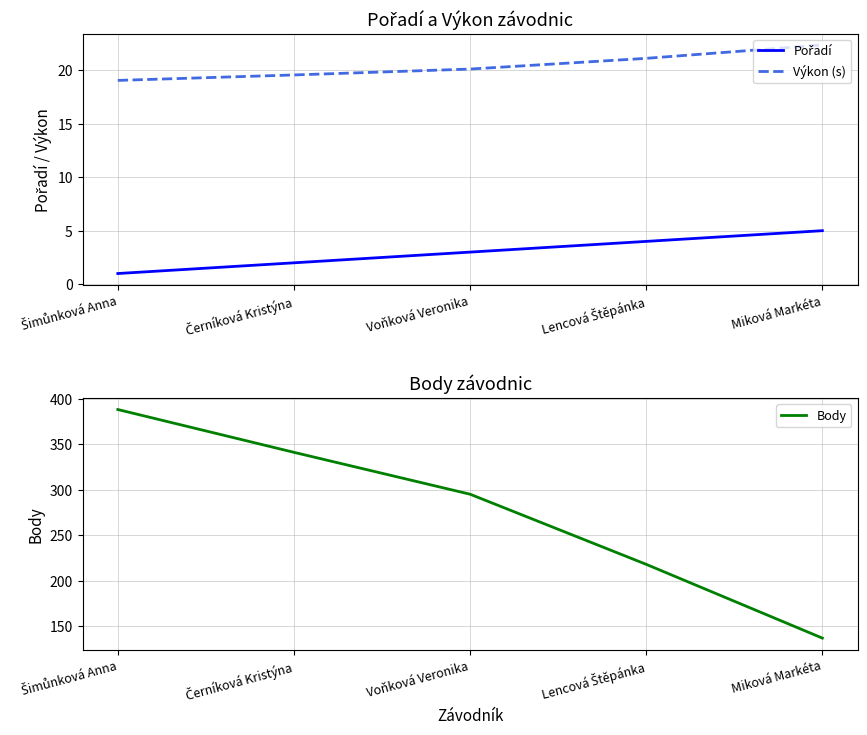

What is the approximate value of Výkon (s) at Lencová Štěpánka?

21.1